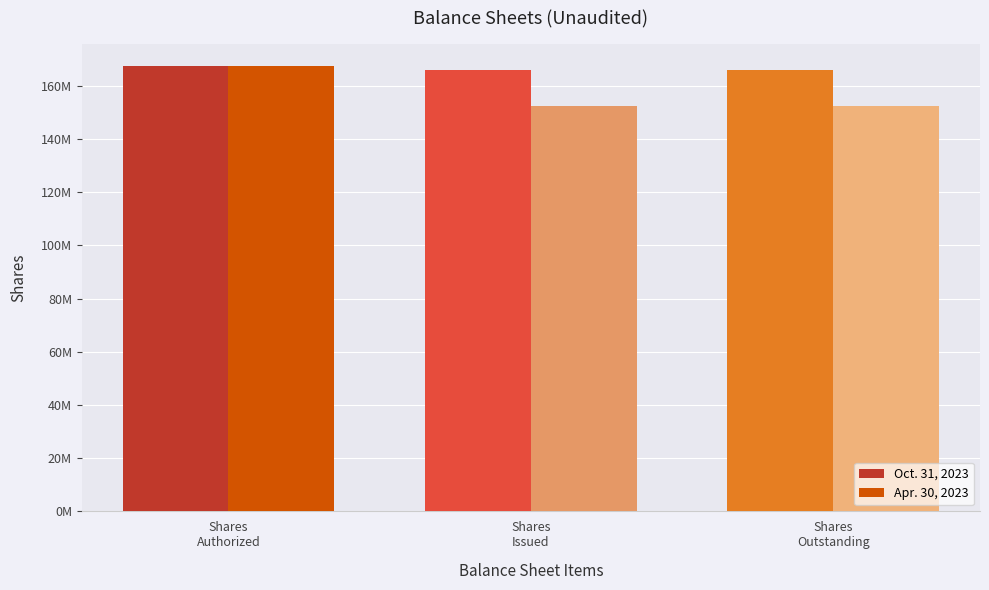

Which series has the widest spread of values?

Apr. 30, 2023